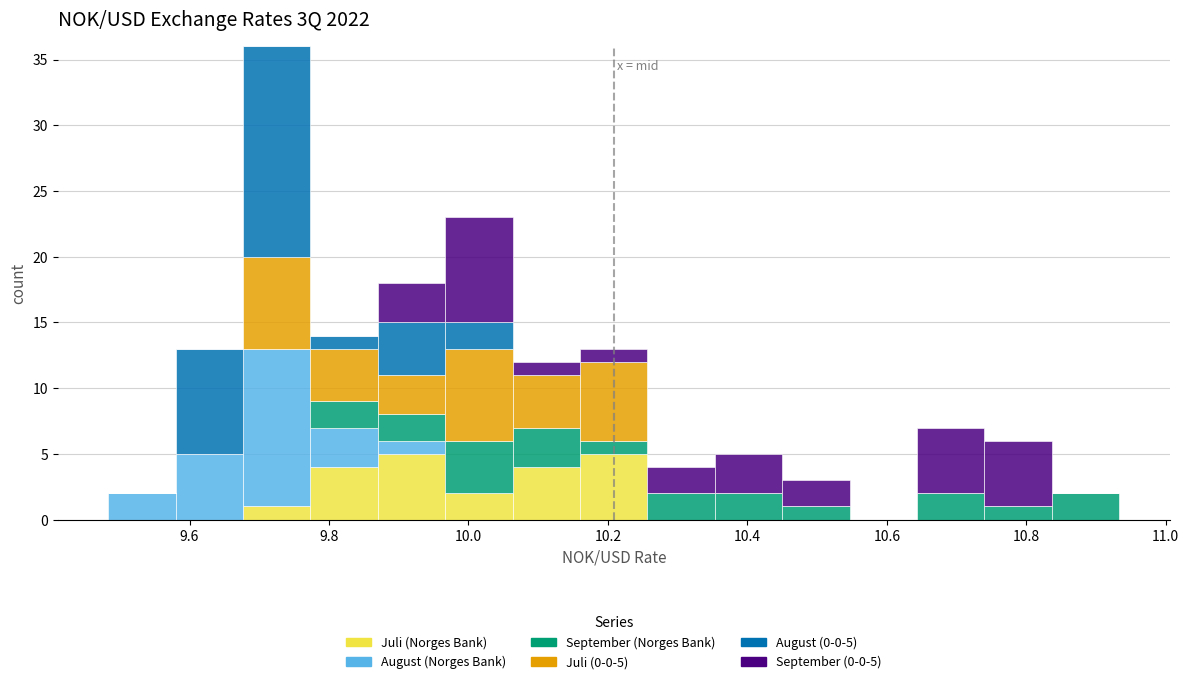

Which range on the x-axis has the tallest stacked bar (by total height)?

9.68 to 9.78